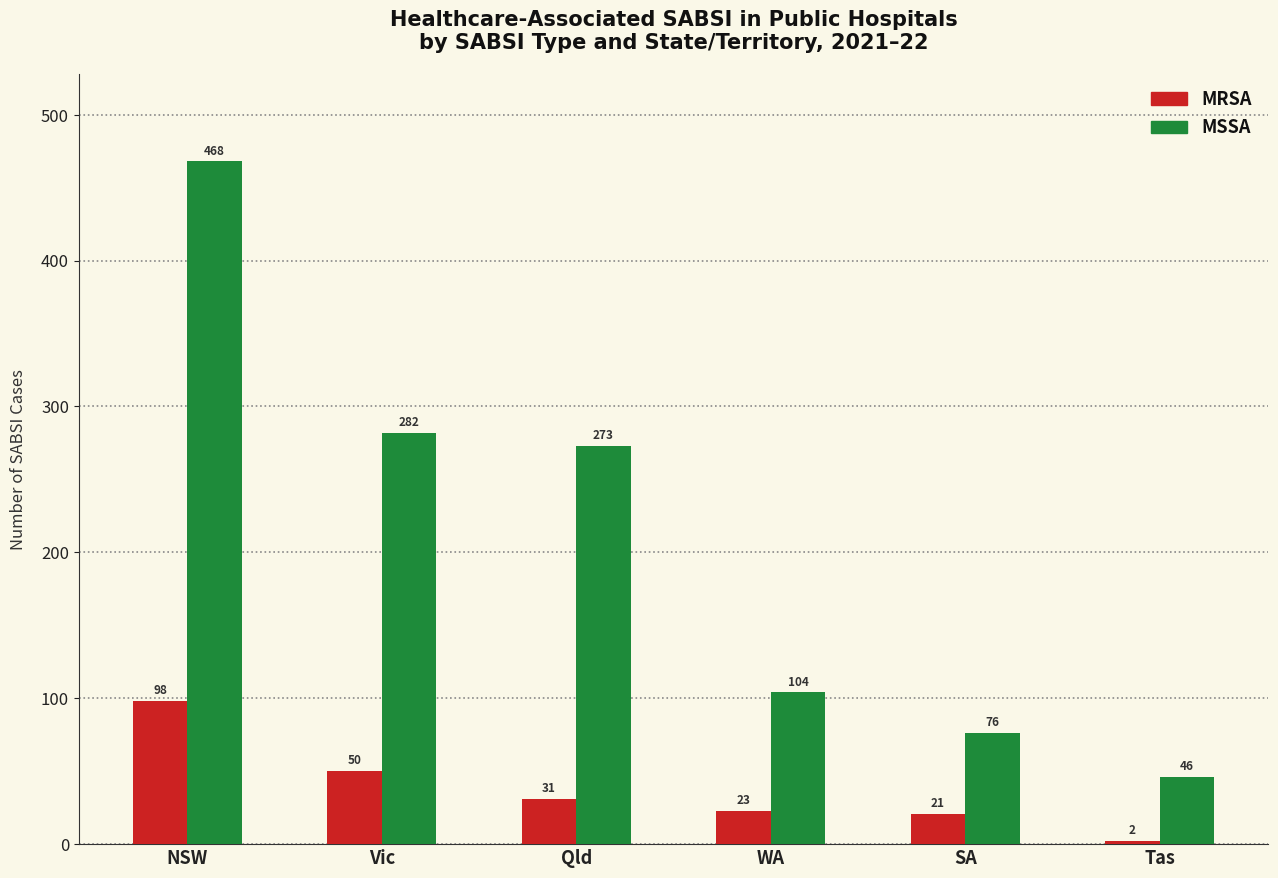

At how many categories does at least one series exceed 111?

3